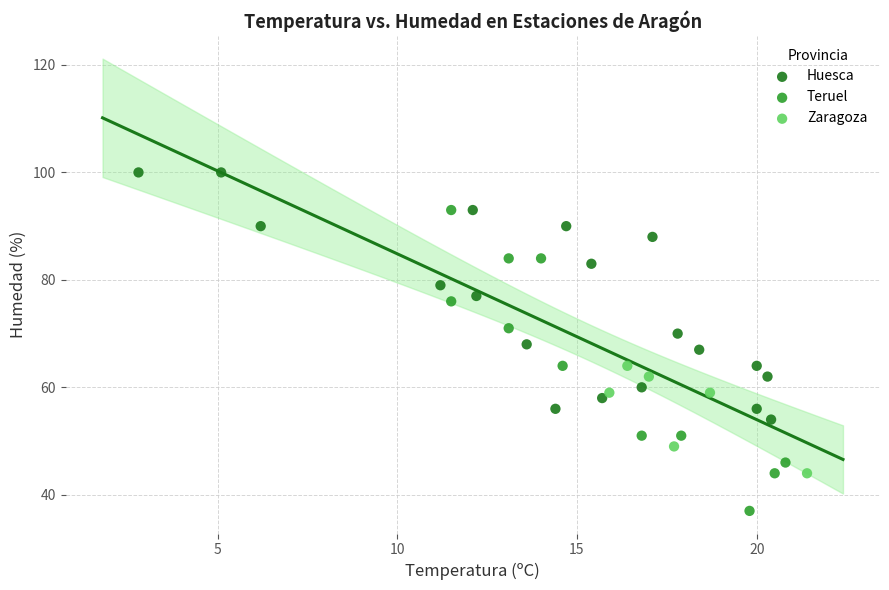

What are all the series names shown in the legend?

Huesca, Teruel, Zaragoza